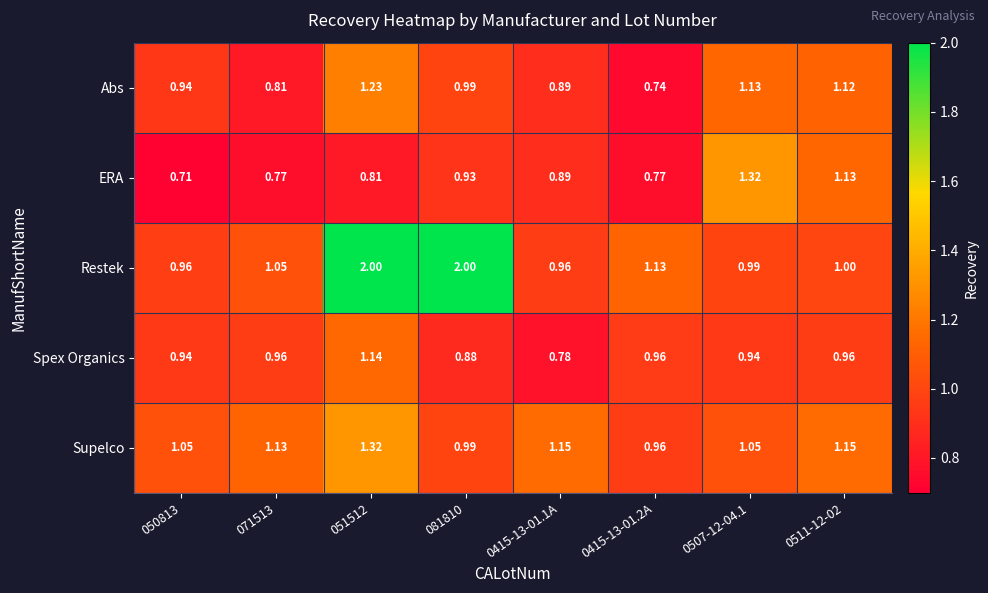

At 0511-12-02, list the series in order from largest to smallest.

Supelco, ERA, Abs, Restek, Spex Organics